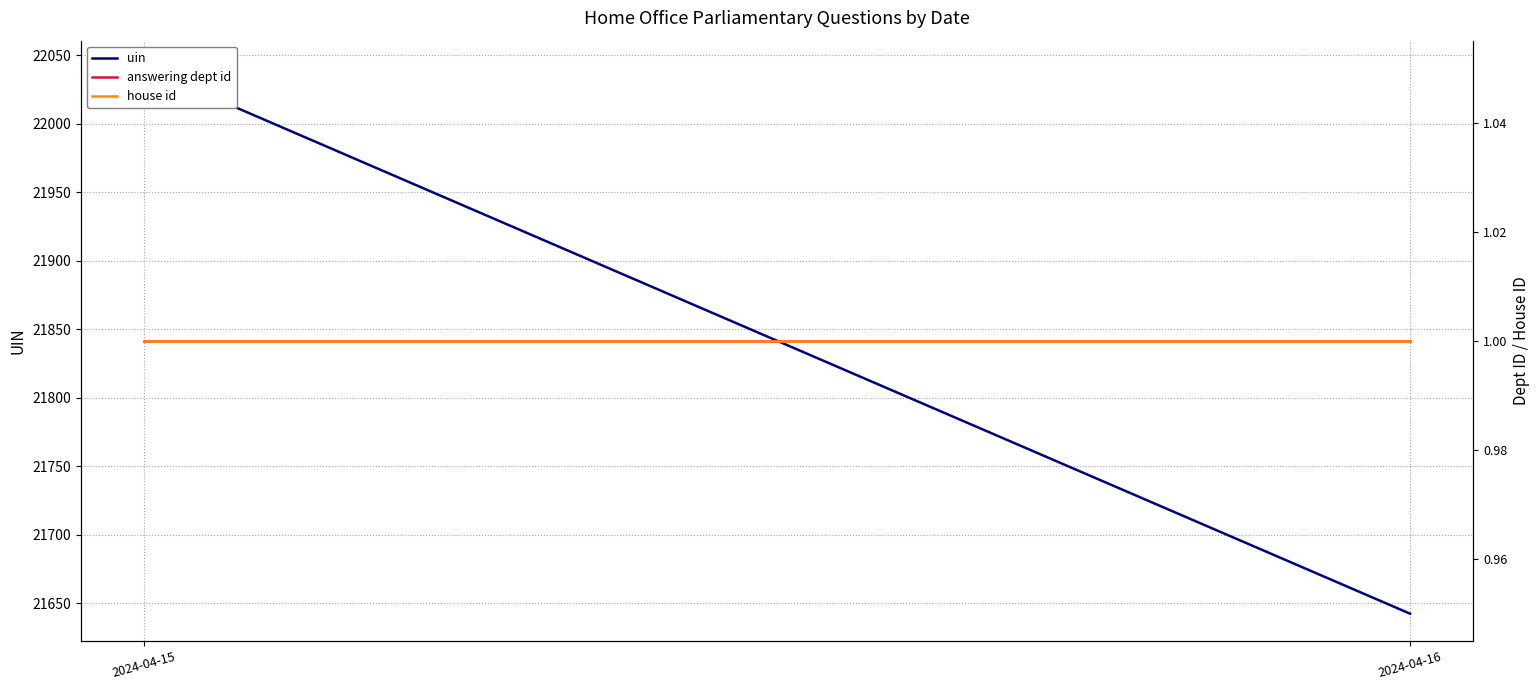

At which label does uin first exceed 22040?

2024-04-15